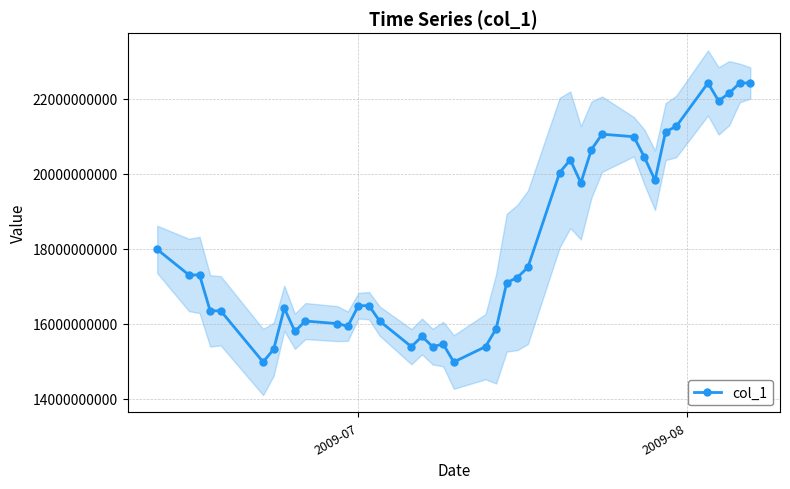

True or false: col_1 has more than 0 points higher than both neighbors.

True